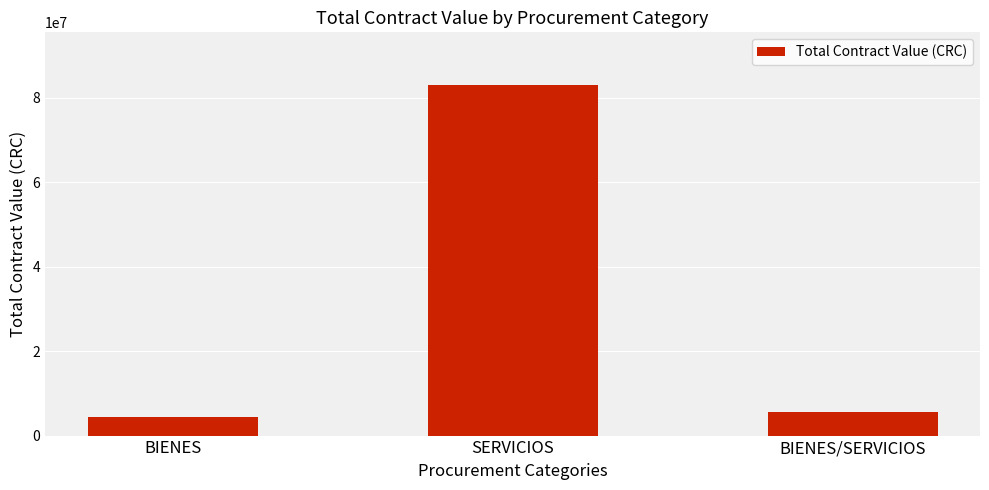

How many values are below 5621640?

1